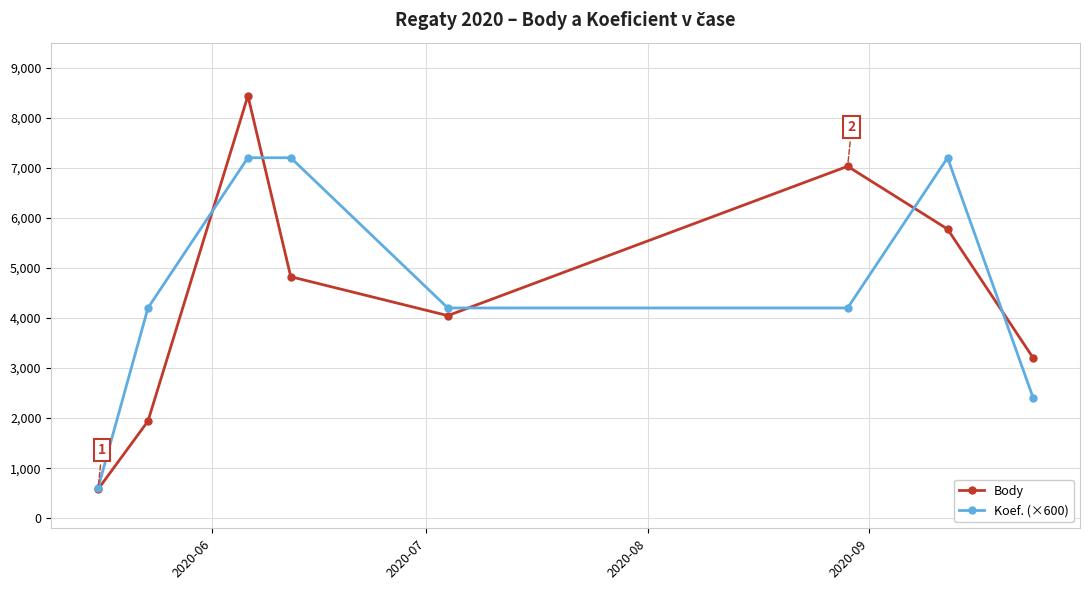

After their last crossing, which series has the higher values: Koef. (×600) or Body?

Body